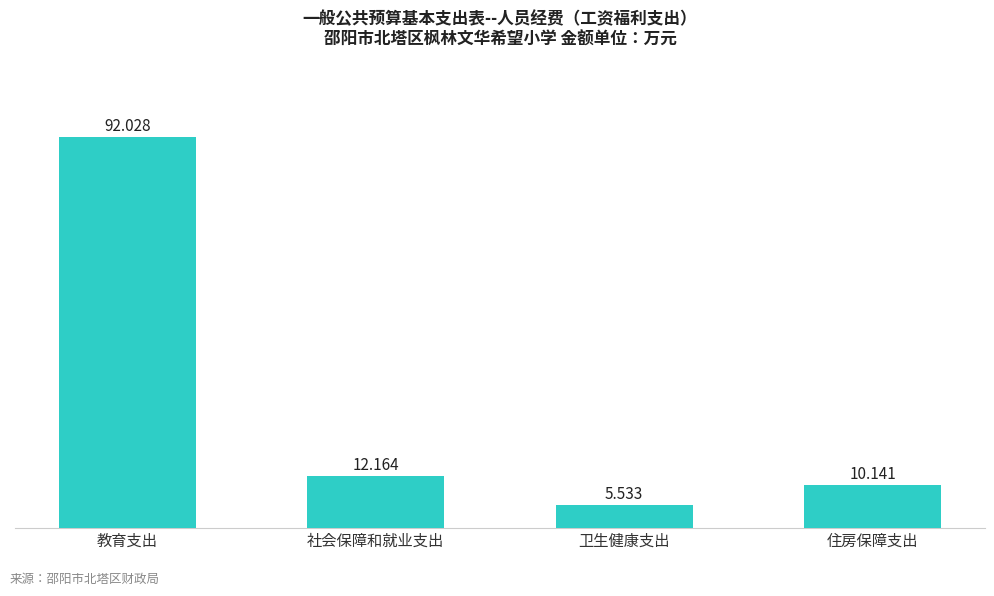

List the labels in order of value, smallest first.

卫生健康支出, 住房保障支出, 社会保障和就业支出, 教育支出